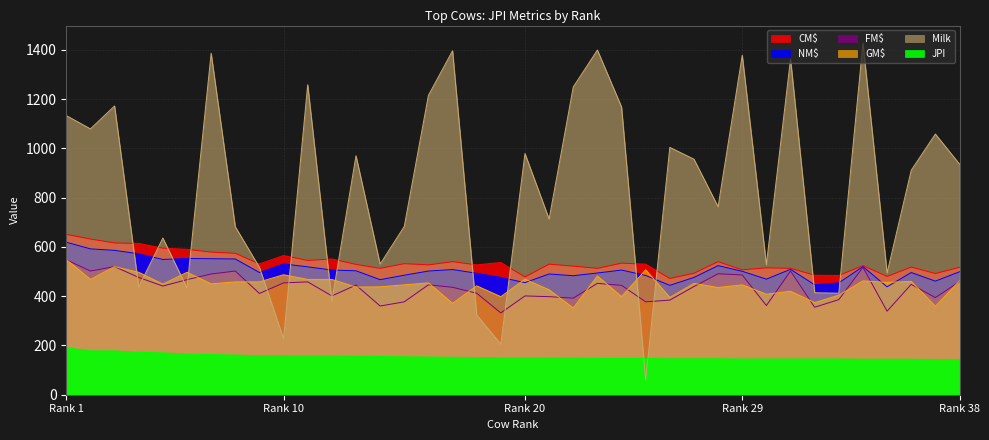

Is it true that Milk equals 682 at 8?

True